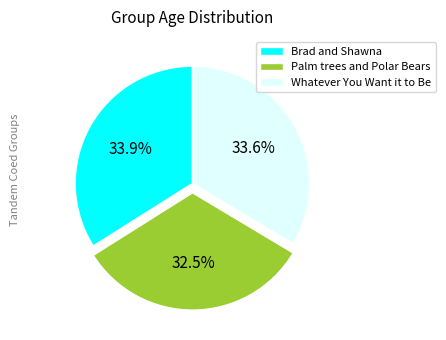

To the nearest percent, what is the combined percentage of Brad and Shawna and Whatever You Want it to Be?

68%